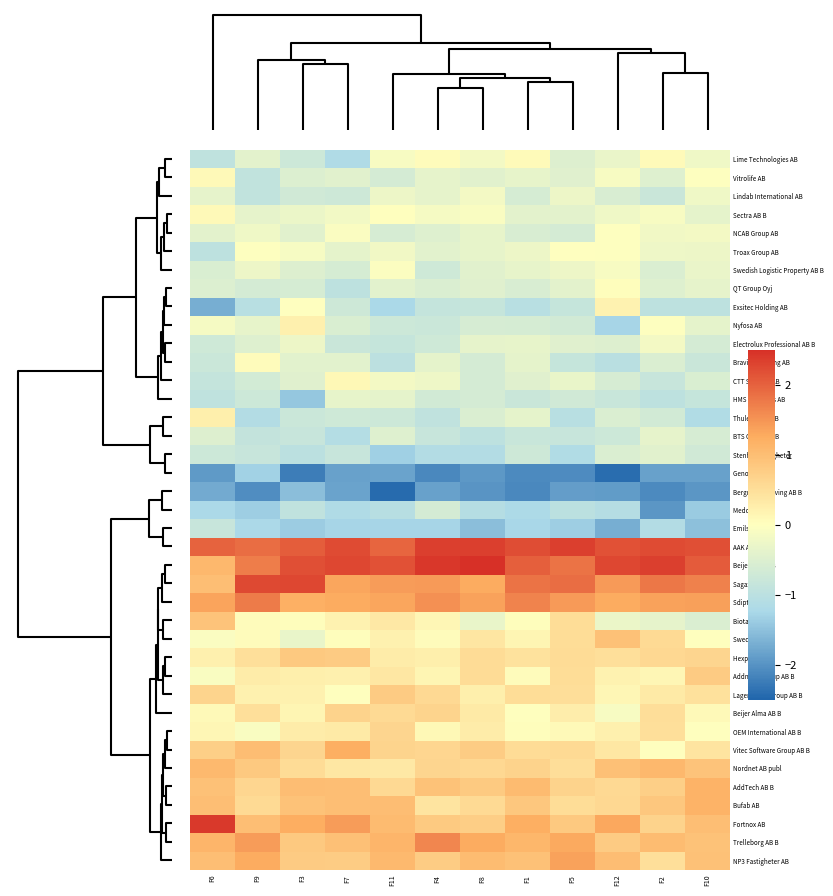

Reading left to right, list all the values displayed in this chart.

Lime Technologies AB: F6=-1.0	F9=-0.4	F3=-0.8	F7=-1.2	F11=-0.1	F4=0.0	F8=-0.2	F1=0.1	F5=-0.5	F12=-0.3	F2=0.1	F10=-0.2
Vitrolife AB: F6=0.1	F9=-0.9	F3=-0.5	F7=-0.4	F11=-0.6	F4=-0.4	F8=-0.4	F1=-0.3	F5=-0.5	F12=-0.1	F2=-0.5	F10=-0.0
Lindab International AB: F6=-0.4	F9=-0.9	F3=-0.7	F7=-0.7	F11=-0.3	F4=-0.4	F8=-0.2	F1=-0.6	F5=-0.3	F12=-0.6	F2=-0.8	F10=-0.2
Sectra AB B: F6=0.1	F9=-0.4	F3=-0.3	F7=-0.2	F11=0.0	F4=-0.2	F8=-0.1	F1=-0.4	F5=-0.4	F12=-0.2	F2=-0.1	F10=-0.4
NCAB Group AB: F6=-0.4	F9=-0.2	F3=-0.4	F7=-0.1	F11=-0.6	F4=-0.5	F8=-0.3	F1=-0.6	F5=-0.6	F12=-0.0	F2=-0.2	F10=-0.2
Troax Group AB: F6=-1.0	F9=-0.0	F3=-0.1	F7=-0.4	F11=-0.2	F4=-0.4	F8=-0.3	F1=-0.3	F5=-0.0	F12=-0.0	F2=-0.3	F10=-0.3
Swedish Logistic Property AB B: F6=-0.5	F9=-0.3	F3=-0.5	F7=-0.6	F11=-0.0	F4=-0.7	F8=-0.4	F1=-0.3	F5=-0.3	F12=-0.1	F2=-0.5	F10=-0.3
QT Group Oyj: F6=-0.5	F9=-0.6	F3=-0.6	F7=-1.0	F11=-0.4	F4=-0.5	F8=-0.5	F1=-0.6	F5=-0.4	F12=0.0	F2=-0.5	F10=-0.4
Exsitec Holding AB: F6=-1.7	F9=-1.0	F3=-0.0	F7=-0.7	F11=-1.2	F4=-0.9	F8=-0.9	F1=-1.1	F5=-0.8	F12=0.2	F2=-1.0	F10=-1.0
Nyfosa AB: F6=-0.1	F9=-0.3	F3=0.2	F7=-0.6	F11=-0.8	F4=-0.8	F8=-0.6	F1=-0.6	F5=-0.7	F12=-1.3	F2=-0.0	F10=-0.4
Electrolux Professional AB B: F6=-0.7	F9=-0.5	F3=-0.3	F7=-0.8	F11=-0.8	F4=-0.7	F8=-0.4	F1=-0.4	F5=-0.5	F12=-0.5	F2=-0.2	F10=-0.6
Bravida Holding AB: F6=-0.8	F9=0.0	F3=-0.4	F7=-0.4	F11=-1.0	F4=-0.4	F8=-0.6	F1=-0.4	F5=-0.8	F12=-1.0	F2=-0.5	F10=-0.8
CTT Systems AB: F6=-0.9	F9=-0.7	F3=-0.5	F7=0.1	F11=-0.2	F4=-0.2	F8=-0.6	F1=-0.5	F5=-0.3	F12=-0.6	F2=-0.8	F10=-0.6
HMS Networks AB: F6=-1.0	F9=-0.7	F3=-1.4	F7=-0.3	F11=-0.4	F4=-0.7	F8=-0.6	F1=-0.8	F5=-0.7	F12=-0.8	F2=-1.0	F10=-0.9
Thule Group AB: F6=0.2	F9=-1.1	F3=-0.8	F7=-0.7	F11=-0.8	F4=-0.9	F8=-0.5	F1=-0.4	F5=-1.0	F12=-0.5	F2=-0.7	F10=-1.1
BTS Group AB B: F6=-0.5	F9=-0.9	F3=-0.8	F7=-1.1	F11=-0.5	F4=-0.8	F8=-1.0	F1=-0.8	F5=-0.8	F12=-0.7	F2=-0.4	F10=-0.6
Stenhus Fastigheter: F6=-0.8	F9=-0.8	F3=-1.0	F7=-0.8	F11=-1.3	F4=-1.1	F8=-1.1	F1=-0.7	F5=-1.1	F12=-0.5	F2=-0.4	F10=-0.7
Genovis AB: F6=-1.9	F9=-1.3	F3=-2.2	F7=-1.8	F11=-1.8	F4=-2.1	F8=-2.0	F1=-2.1	F5=-2.1	F12=-2.4	F2=-1.8	F10=-1.8
Bergman & Beving AB B: F6=-1.8	F9=-2.1	F3=-1.5	F7=-1.8	F11=-2.4	F4=-1.9	F8=-2.0	F1=-2.1	F5=-1.9	F12=-1.9	F2=-2.1	F10=-2.0
Medcap AB: F6=-1.2	F9=-1.4	F3=-0.9	F7=-1.2	F11=-1.1	F4=-0.6	F8=-1.1	F1=-1.2	F5=-1.0	F12=-1.1	F2=-2.0	F10=-1.4
Emilshus AB B: F6=-0.8	F9=-1.2	F3=-1.4	F7=-1.3	F11=-1.3	F4=-1.3	F8=-1.5	F1=-1.3	F5=-1.4	F12=-1.7	F2=-1.1	F10=-1.5
AAK AB: F6=2.0	F9=1.9	F3=2.0	F7=2.2	F11=2.0	F4=2.3	F8=2.3	F1=2.2	F5=2.3	F12=2.2	F2=2.2	F10=2.2
Beijer Ref AB B: F6=1.1	F9=1.7	F3=2.2	F7=2.3	F11=2.2	F4=2.4	F8=2.6	F1=2.0	F5=1.8	F12=2.3	F2=2.3	F10=2.1
Sagax AB B: F6=1.0	F9=2.2	F3=2.2	F7=1.3	F11=1.4	F4=1.4	F8=1.3	F1=1.8	F5=1.9	F12=1.4	F2=1.8	F10=1.7
Sdiptech AB B: F6=1.3	F9=1.8	F3=1.2	F7=1.3	F11=1.3	F4=1.5	F8=1.4	F1=1.7	F5=1.4	F12=1.3	F2=1.4	F10=1.4
Biotage AB: F6=0.9	F9=0.1	F3=0.0	F7=0.2	F11=0.3	F4=0.1	F8=-0.3	F1=0.0	F5=0.5	F12=-0.3	F2=-0.4	F10=-0.5
Sweco AB B: F6=-0.1	F9=0.1	F3=-0.3	F7=0.0	F11=0.2	F4=0.0	F8=0.4	F1=0.2	F5=0.5	F12=1.0	F2=0.6	F10=0.0
Hexpol AB B: F6=0.2	F9=0.5	F3=0.8	F7=0.8	F11=0.3	F4=0.3	F8=0.5	F1=0.4	F5=0.5	F12=0.5	F2=0.6	F10=0.6
Addnode Group AB B: F6=-0.1	F9=0.3	F3=0.2	F7=0.2	F11=0.4	F4=0.2	F8=0.5	F1=0.0	F5=0.5	F12=0.2	F2=0.1	F10=0.8
Lagercrantz Group AB B: F6=0.7	F9=0.2	F3=0.2	F7=0.0	F11=0.8	F4=0.6	F8=0.2	F1=0.5	F5=0.5	F12=0.1	F2=0.3	F10=0.5
Beijer Alma AB B: F6=0.1	F9=0.5	F3=0.1	F7=0.7	F11=0.5	F4=0.6	F8=0.3	F1=0.0	F5=0.3	F12=-0.1	F2=0.5	F10=0.1
OEM International AB B: F6=0.1	F9=-0.1	F3=0.3	F7=0.3	F11=0.6	F4=0.1	F8=0.3	F1=0.0	F5=0.1	F12=0.2	F2=0.5	F10=0.0
Vitec Software Group AB B: F6=0.7	F9=1.0	F3=0.6	F7=1.2	F11=0.6	F4=0.6	F8=0.8	F1=0.5	F5=0.6	F12=0.4	F2=0.0	F10=0.4
Nordnet AB publ: F6=1.1	F9=0.8	F3=0.5	F7=0.4	F11=0.3	F4=0.6	F8=0.6	F1=0.7	F5=0.5	F12=1.0	F2=1.1	F10=0.9
AddTech AB B: F6=0.9	F9=0.6	F3=1.0	F7=1.0	F11=0.6	F4=0.9	F8=0.8	F1=1.0	F5=0.7	F12=0.6	F2=0.7	F10=1.2
Bufab AB: F6=1.0	F9=0.5	F3=0.9	F7=1.0	F11=1.0	F4=0.4	F8=0.6	F1=0.9	F5=0.5	F12=0.6	F2=0.9	F10=1.2
Fortnox AB: F6=2.4	F9=1.0	F3=1.2	F7=1.4	F11=1.1	F4=0.8	F8=0.7	F1=1.2	F5=0.8	F12=1.3	F2=0.7	F10=1.0
Trelleborg AB B: F6=1.1	F9=1.4	F3=0.8	F7=1.0	F11=1.1	F4=1.6	F8=1.3	F1=1.1	F5=1.3	F12=0.8	F2=1.0	F10=0.9
NP3 Fastigheter AB: F6=1.0	F9=1.3	F3=0.8	F7=0.8	F11=1.1	F4=0.8	F8=1.0	F1=0.9	F5=1.4	F12=1.0	F2=0.5	F10=0.9